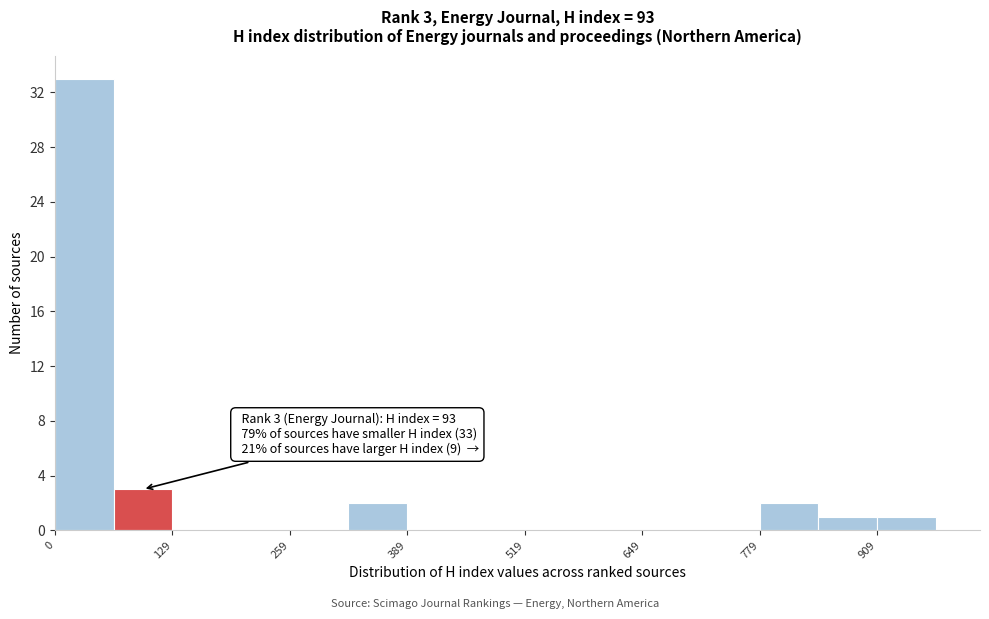

Around what value on the x-axis is the tallest bar? Give the approximate position of its centre, as read against the axis.

40